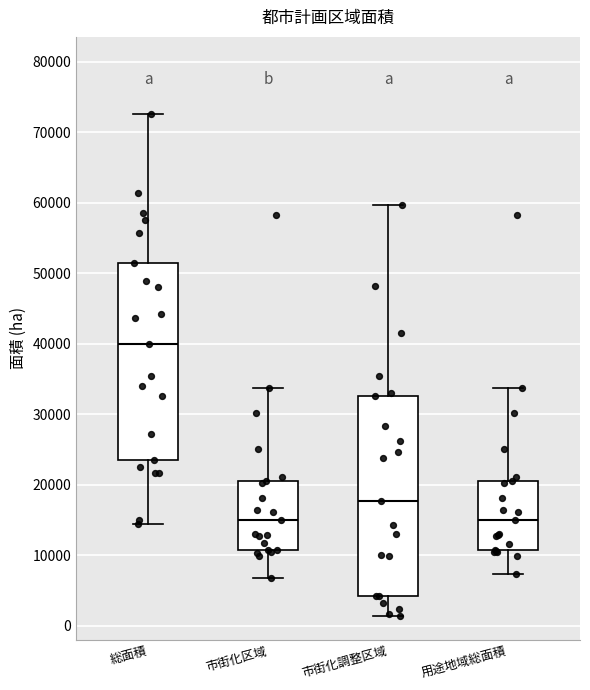

Where does the lower whisker of the box for 市街化区域 end on the y-axis? The values are not printed on the chart, so give them approximately, as read against the axis.

7000